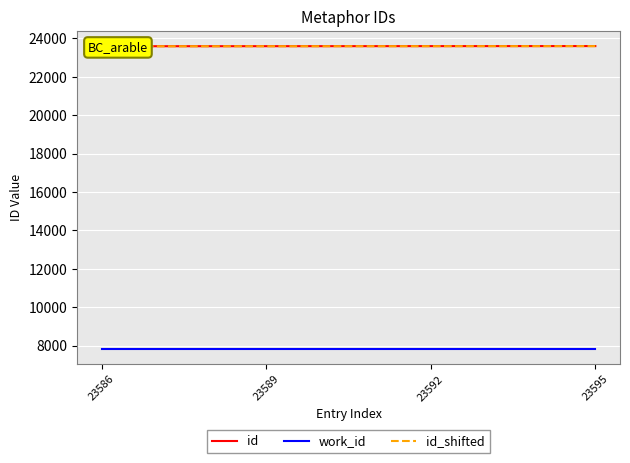

What is the difference between the maximum and minimum values in the id_shifted series?

9